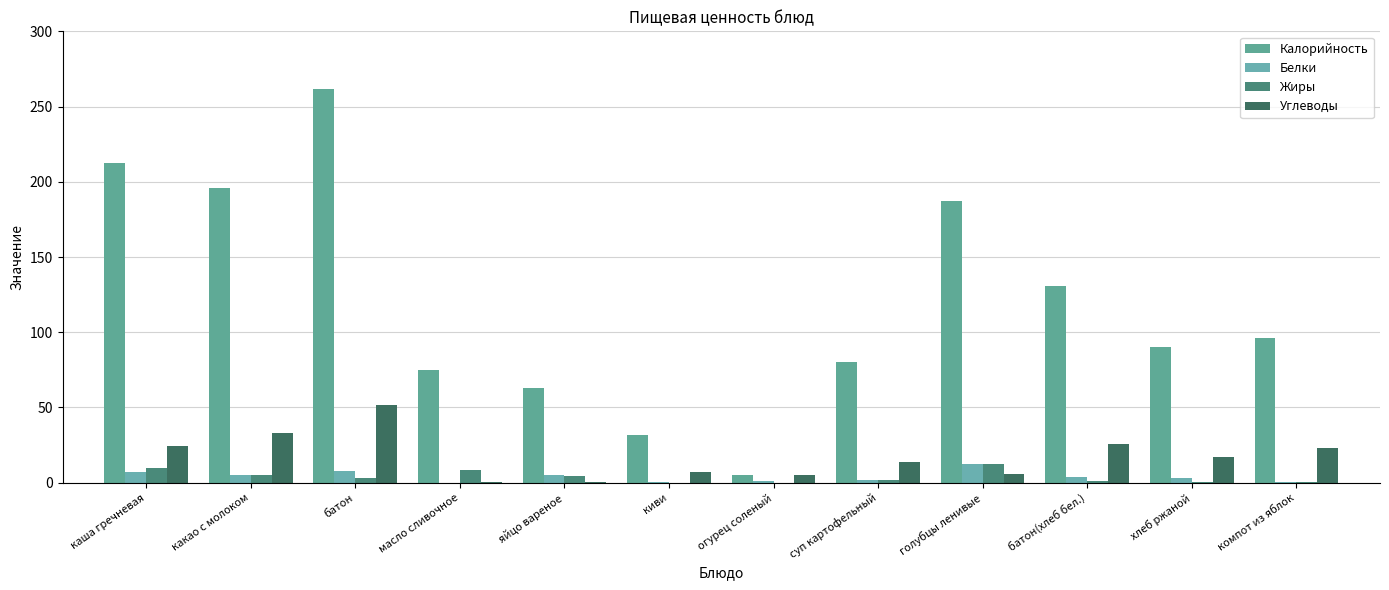

Which has a higher value, хлеб ржаной or компот из яблок?

компот из яблок